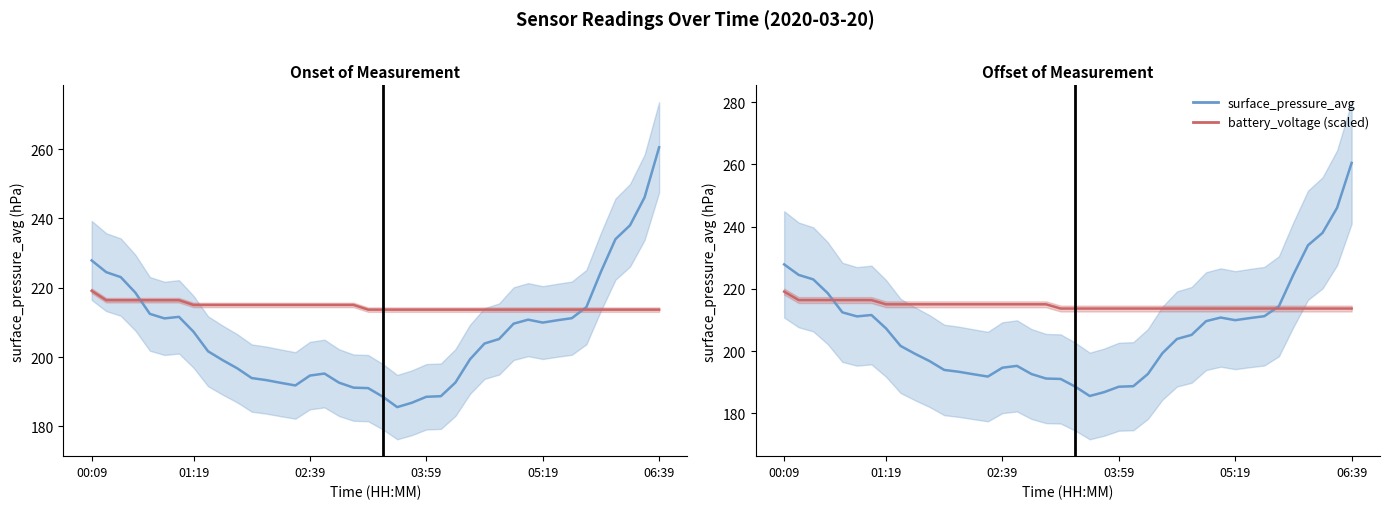

How many times do battery_voltage (scaled) and surface_pressure_avg cross each other?

2